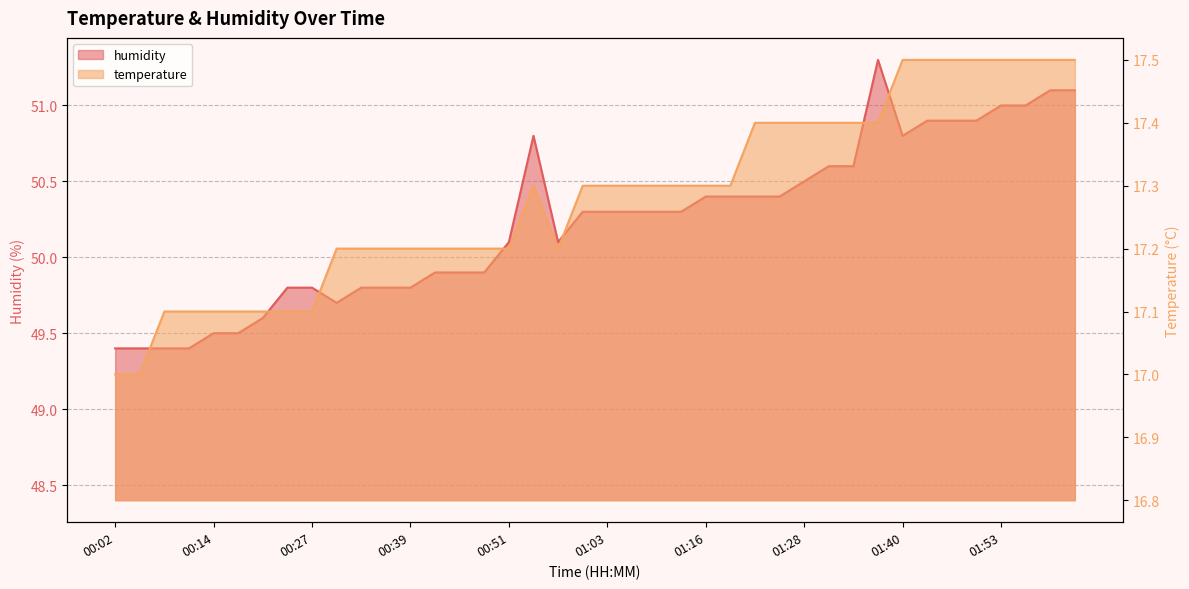

Reading left to right, transcribe all the data shown in this chart.

temperature: 17.0	17.0	17.1	17.1	17.1	17.1	17.1	17.1	17.1	17.2	17.2	17.2	17.2	17.2	17.2	17.2	17.2	17.3	17.2	17.3	17.3	17.3	17.3	17.3	17.3	17.3	17.4	17.4	17.4	17.4	17.4	17.4	17.5	17.5	17.5	17.5	17.5	17.5	17.5	17.5
humidity: 49.4	49.4	49.4	49.4	49.5	49.5	49.6	49.8	49.8	49.7	49.8	49.8	49.8	49.9	49.9	49.9	50.1	50.8	50.1	50.3	50.3	50.3	50.3	50.3	50.4	50.4	50.4	50.4	50.5	50.6	50.6	51.3	50.8	50.9	50.9	50.9	51.0	51.0	51.1	51.1